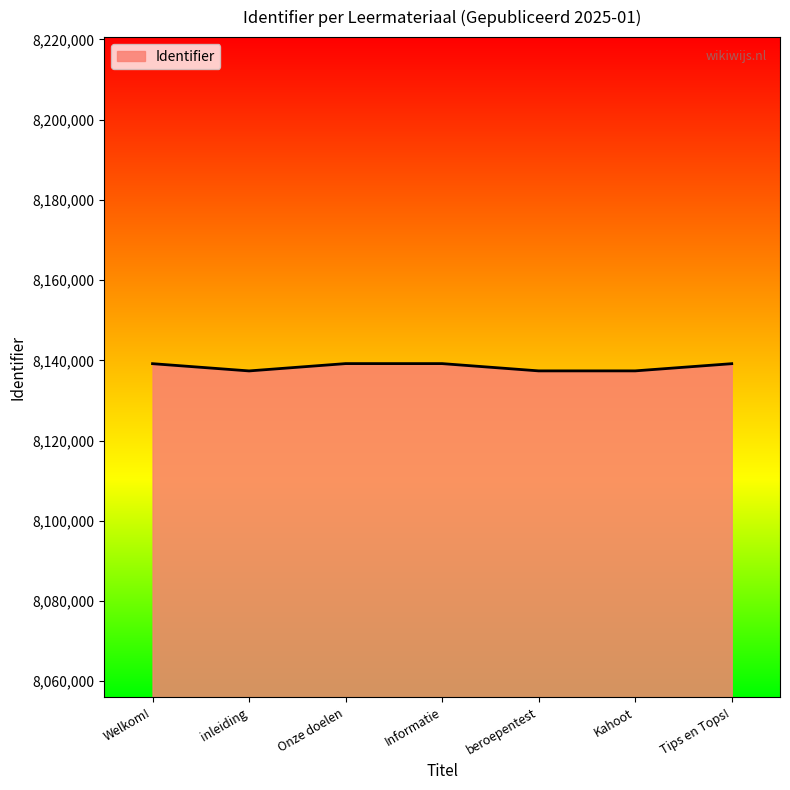

Approximately how many times larger is the value at Kahoot compared to beroepentest?

1.0